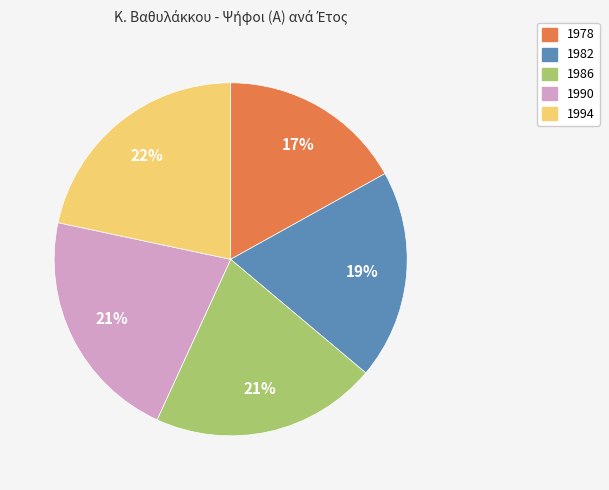

To the nearest percent, what is the average slice percentage?

20%